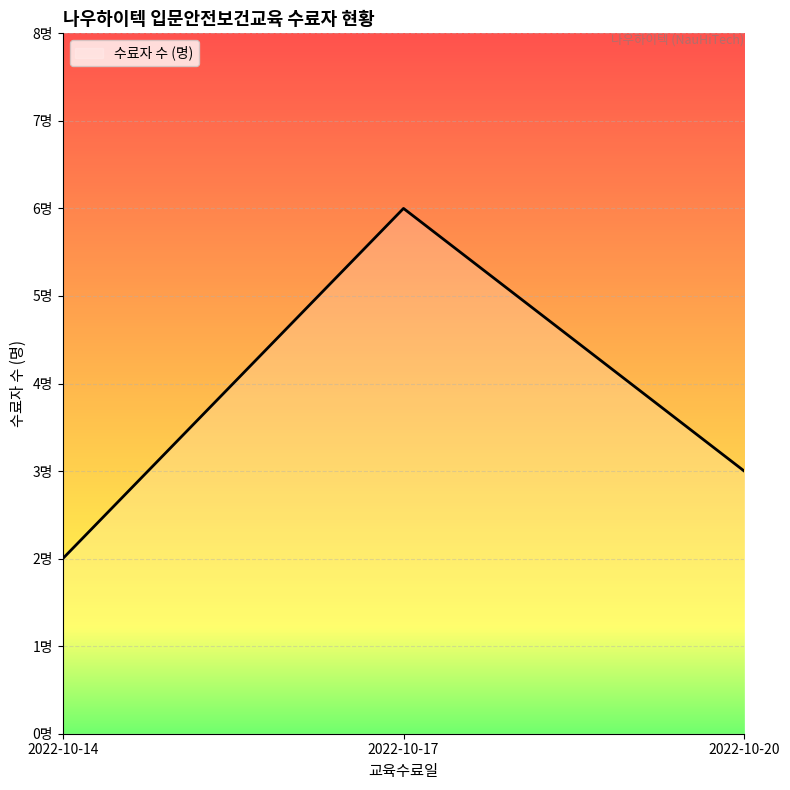

Which category has the highest value across all series?

2022-10-17